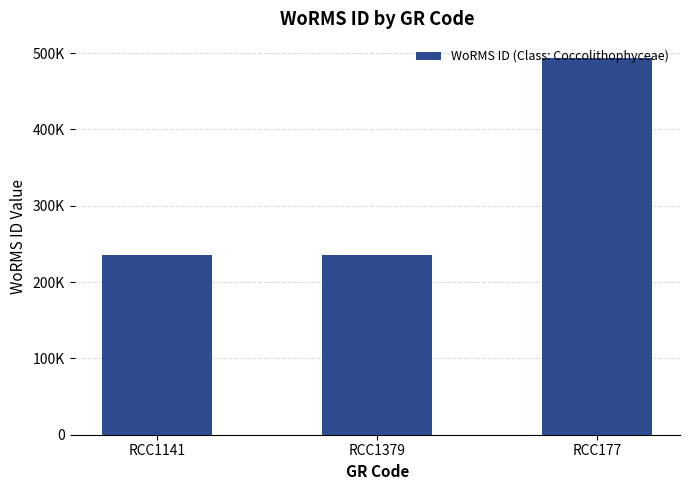

Reading left to right, list all the values displayed in this chart.

RCC1141=235923	RCC1379=235962	RCC177=493821